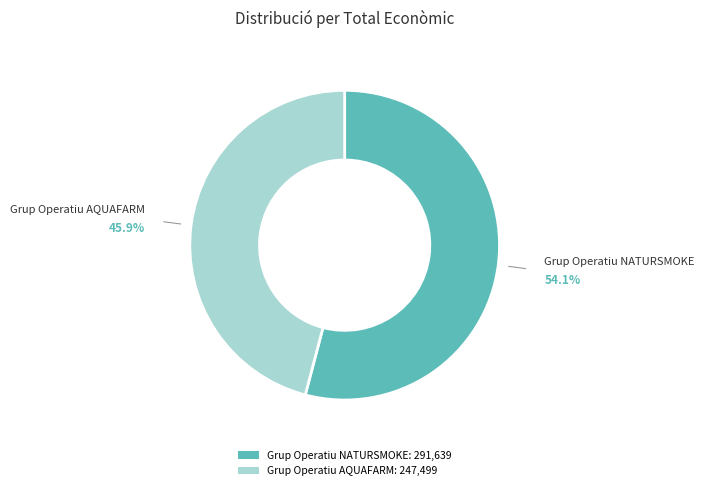

To the nearest percent, what portion does Grup Operatiu AQUAFARM represent?

46%